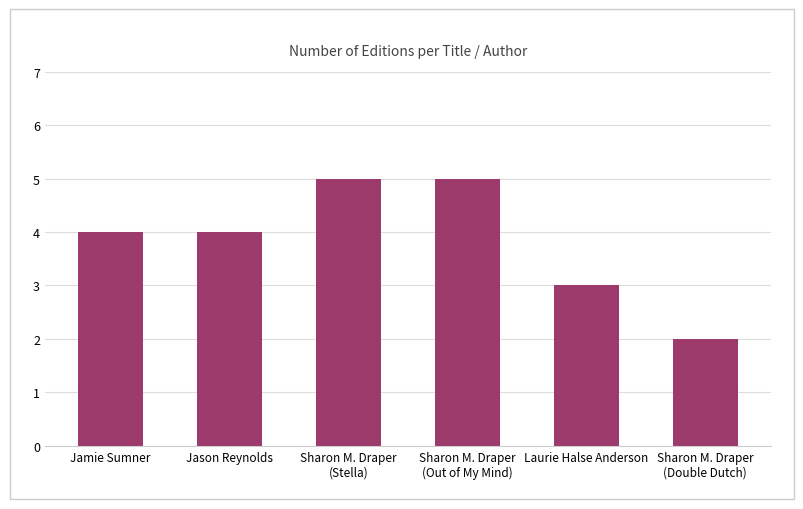

What position from the left is Sharon M. Draper
(Double Dutch)?

6